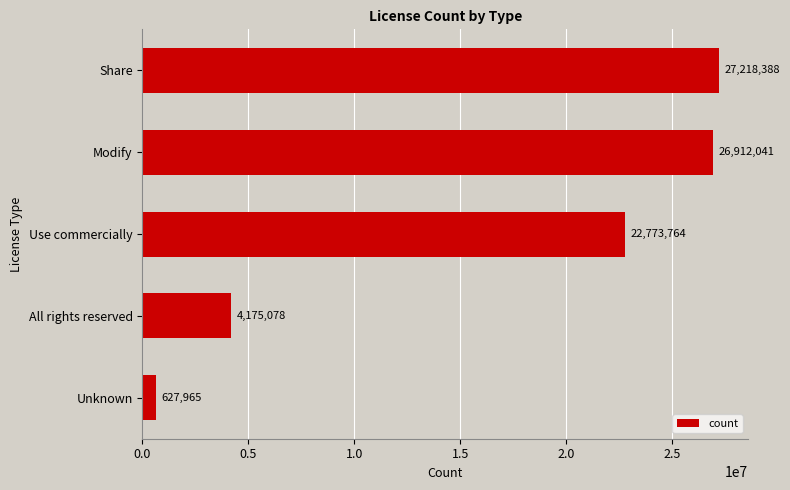

What is the difference between the second highest and minimum values?

26284076